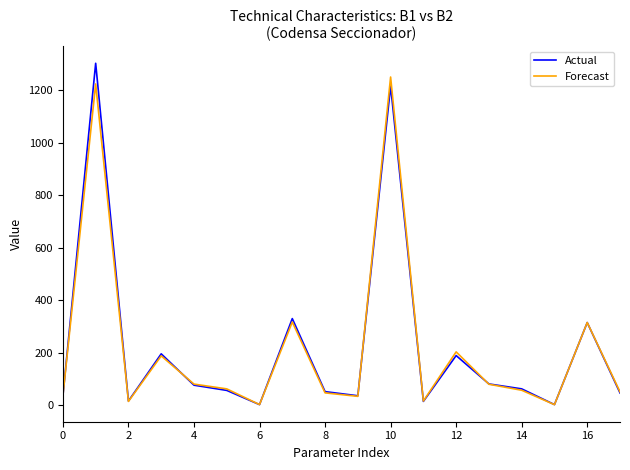

What is the highest value of the Forecast series?

1250.3